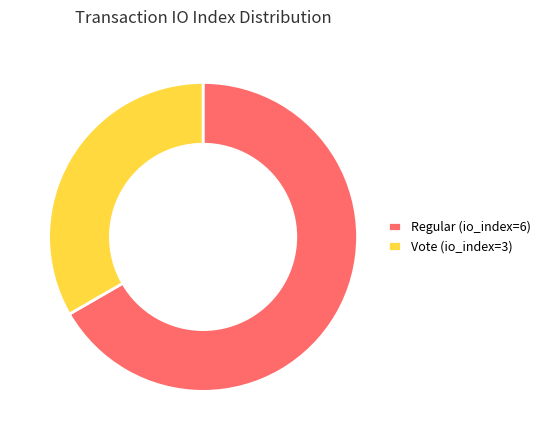

What is the ratio of the value at Regular (io_index=6) to the value at Vote (io_index=3)?

2.0